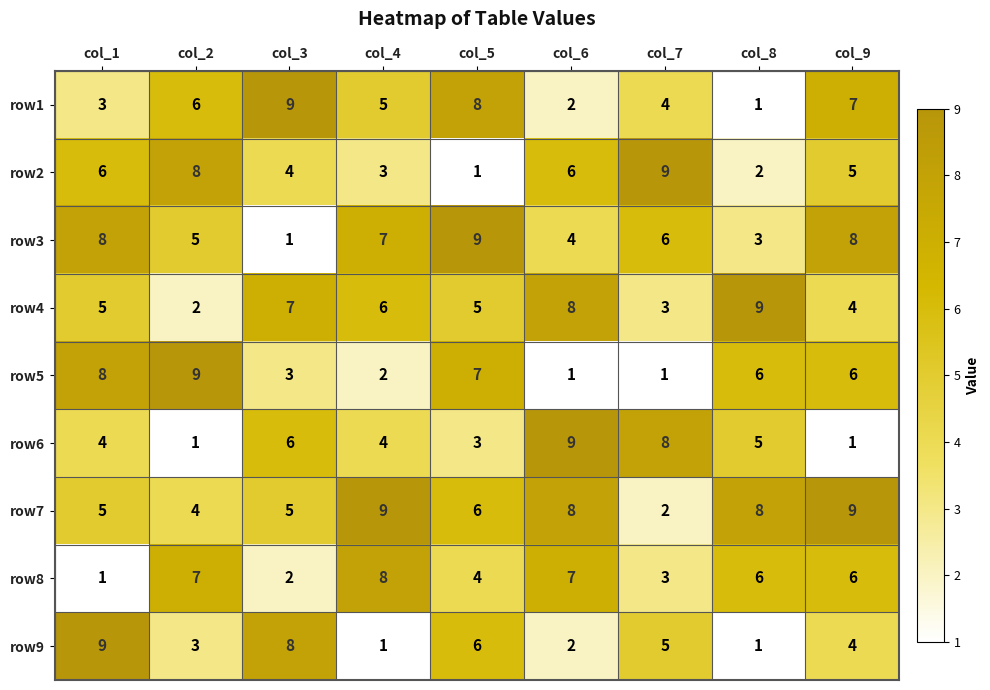

At col_2, list the series in order from largest to smallest.

row5, row2, row8, row1, row3, row7, row9, row4, row6